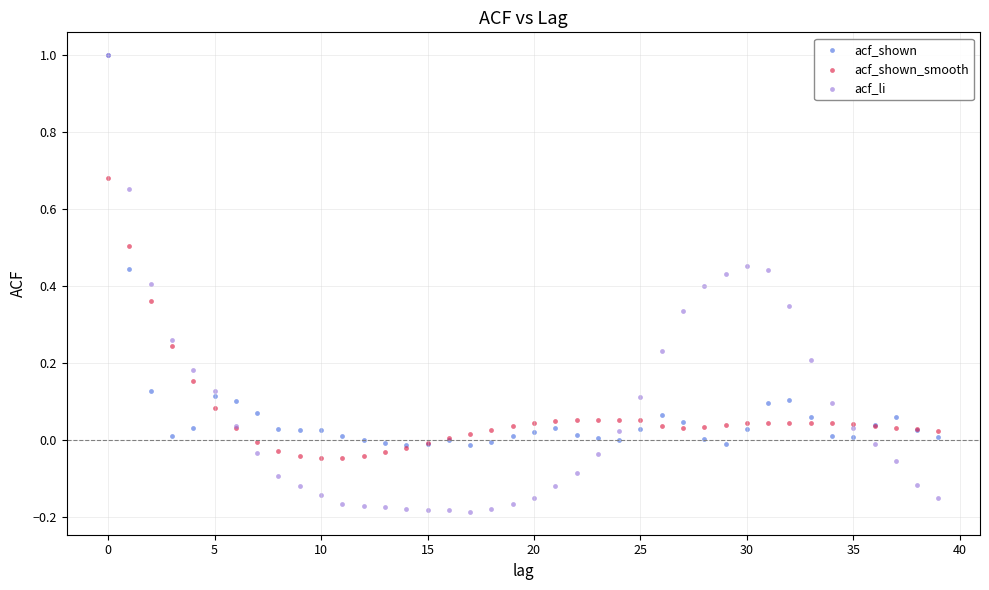

Which series has the widest spread of Y values?

acf_li